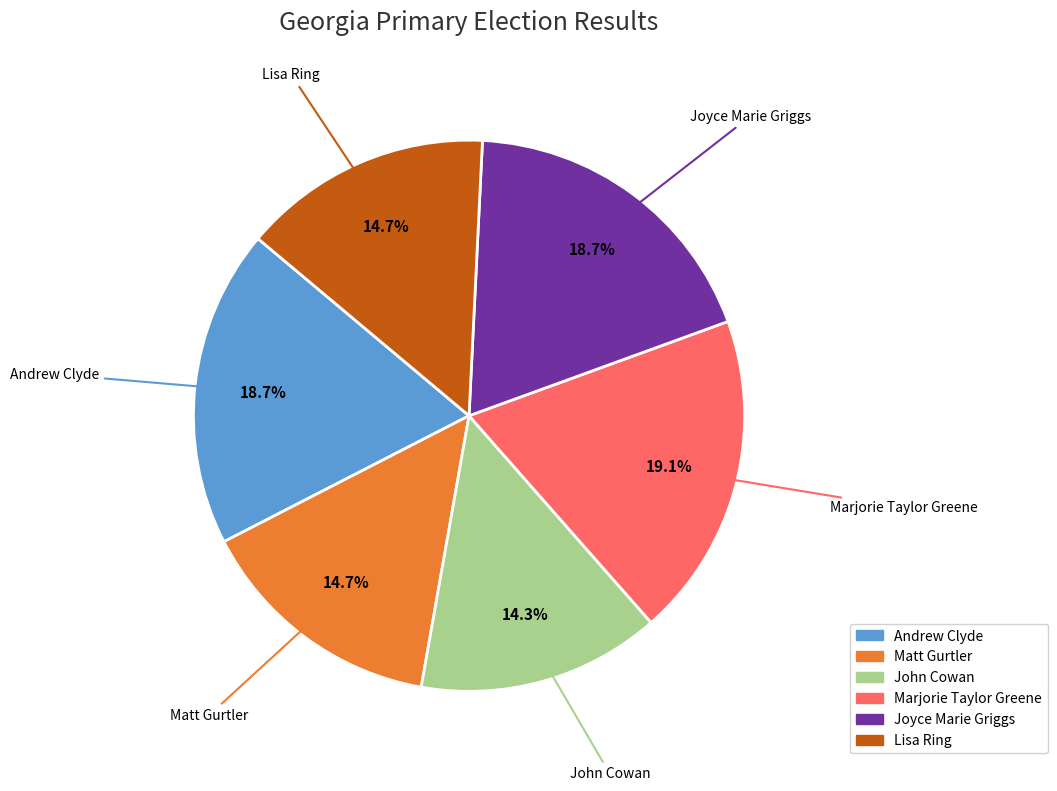

To the nearest percent, what is the average slice percentage?

17%